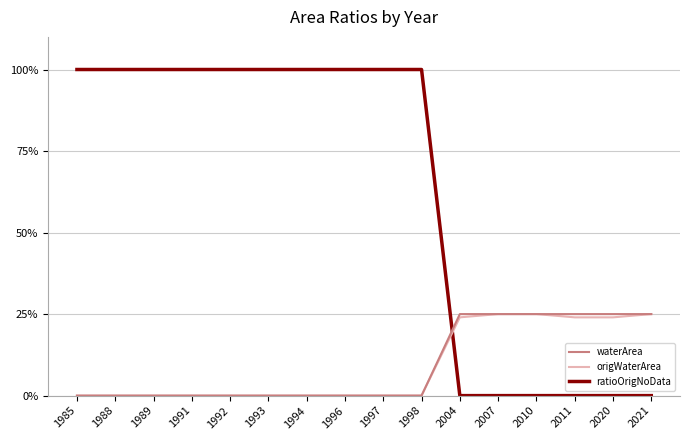

Which series has the largest range (max minus min)?

ratioOrigNoData